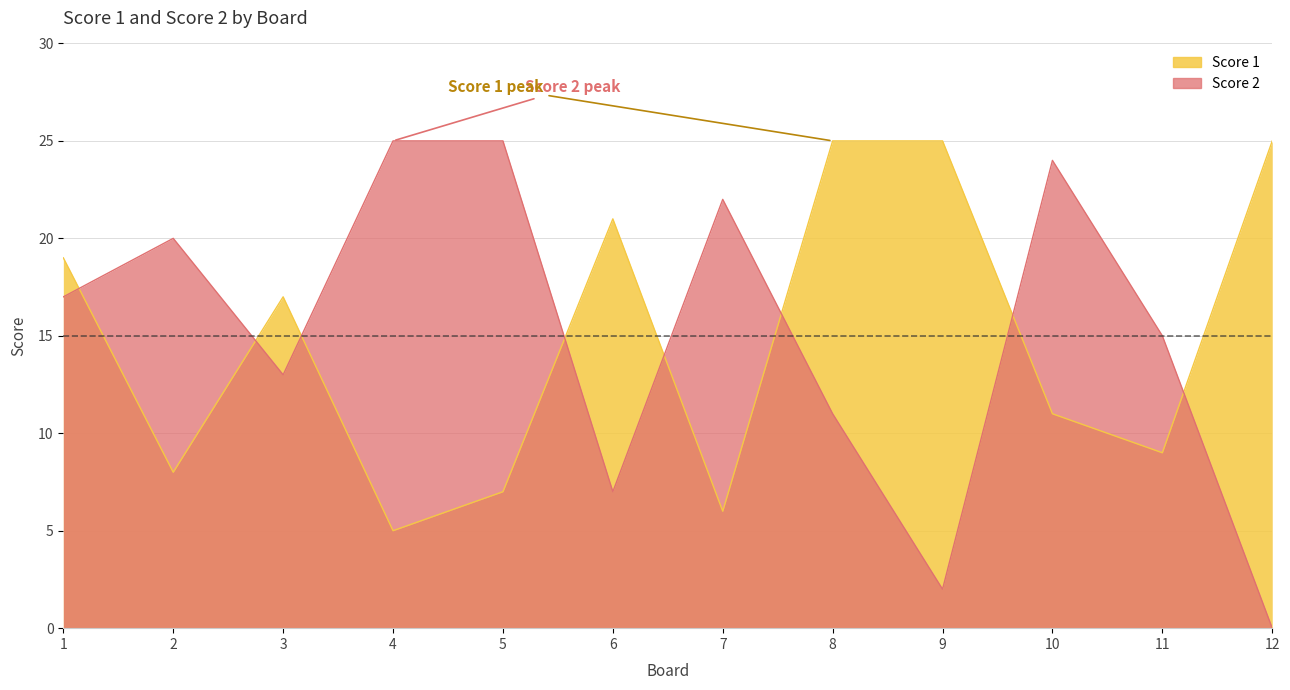

After their last crossing, which series has the higher values: Score 2 or Score 1?

Score 1